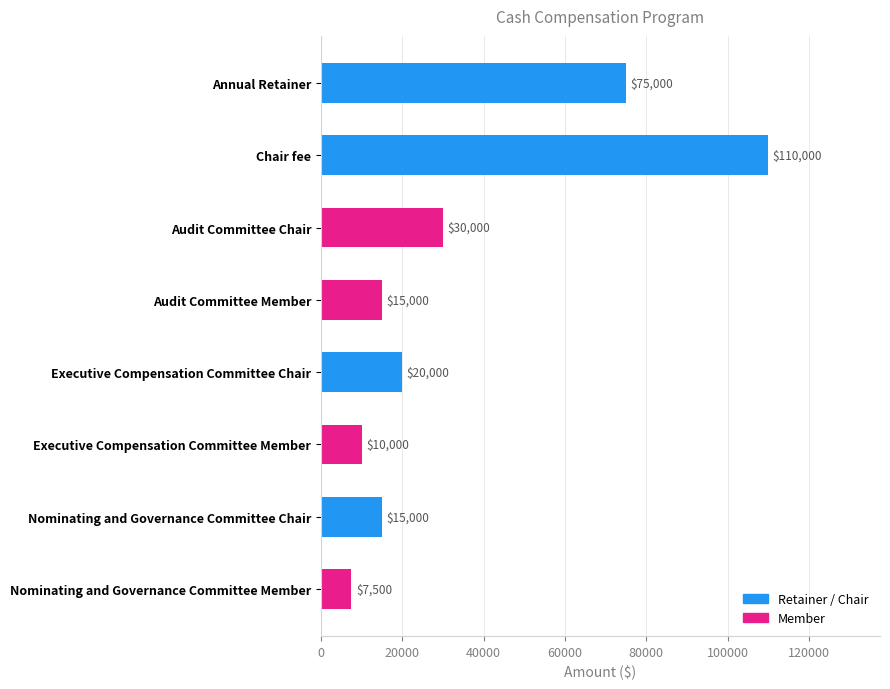

What is the label of the 1st bar from the top?

Annual Retainer